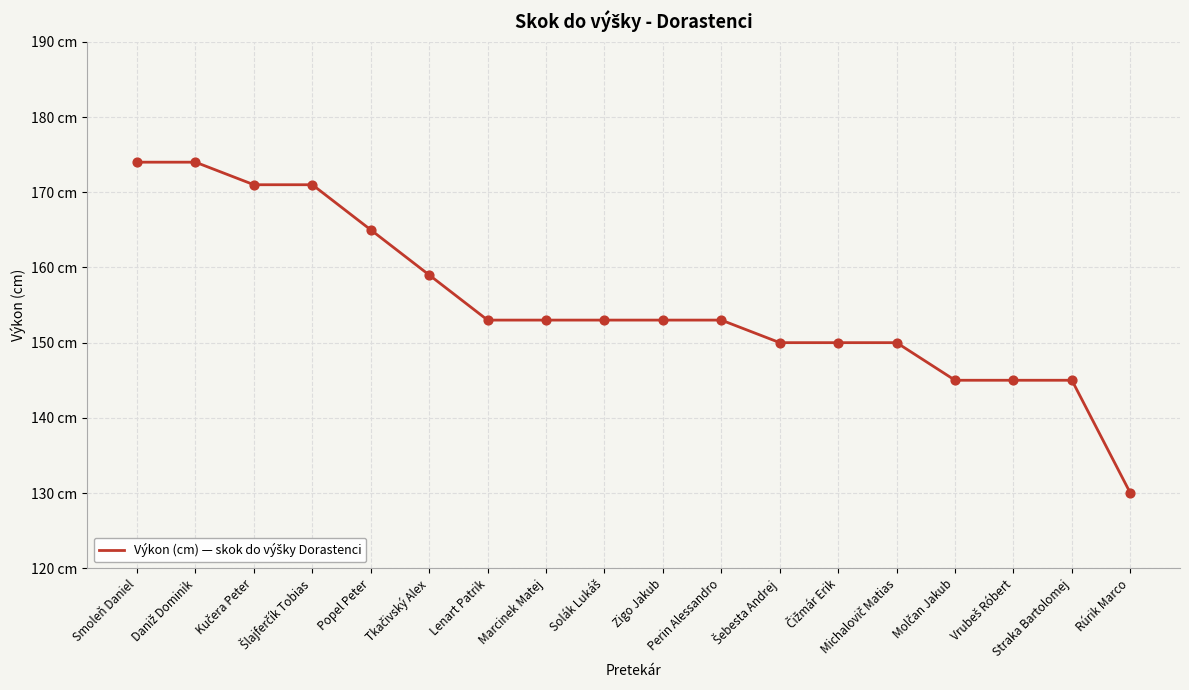

Is this an area chart (filled region under the line)?

No